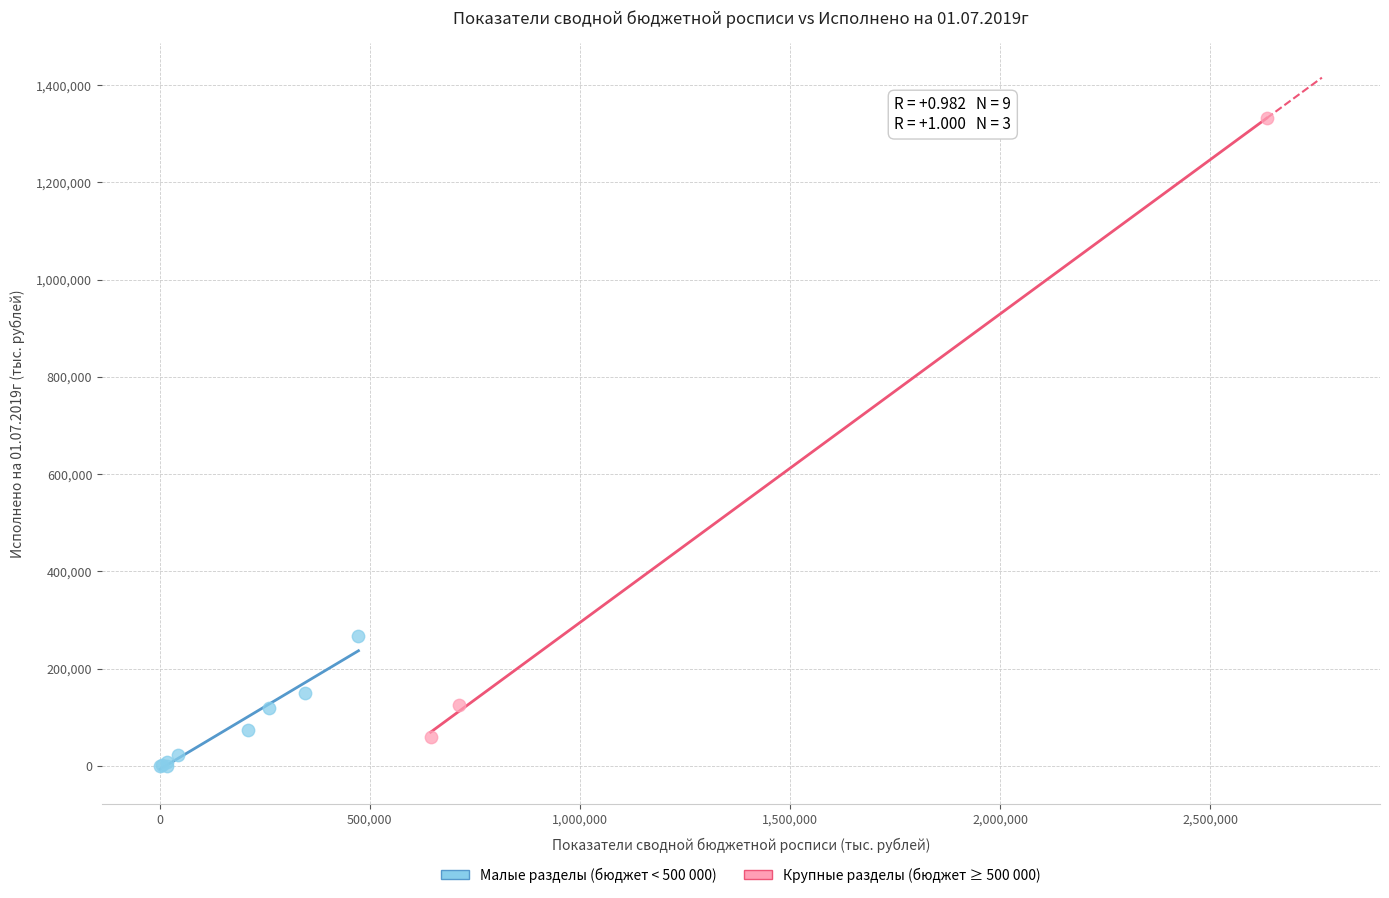

What are all the series names shown in the legend?

Малые разделы (бюджет < 500 000), Крупные разделы (бюджет ≥ 500 000)